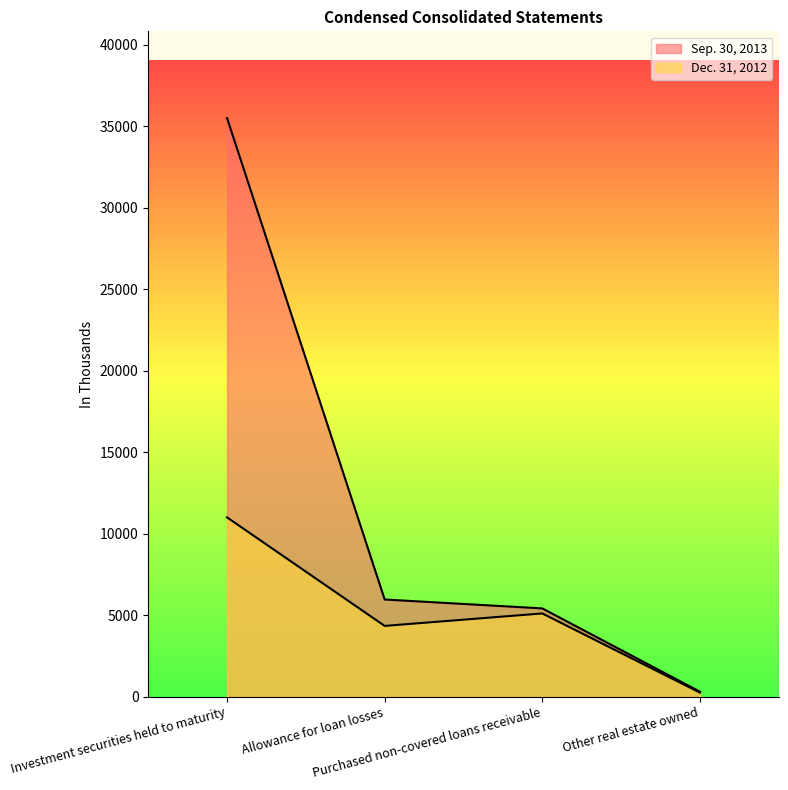

Which series has the largest total across all categories?

Sep. 30, 2013